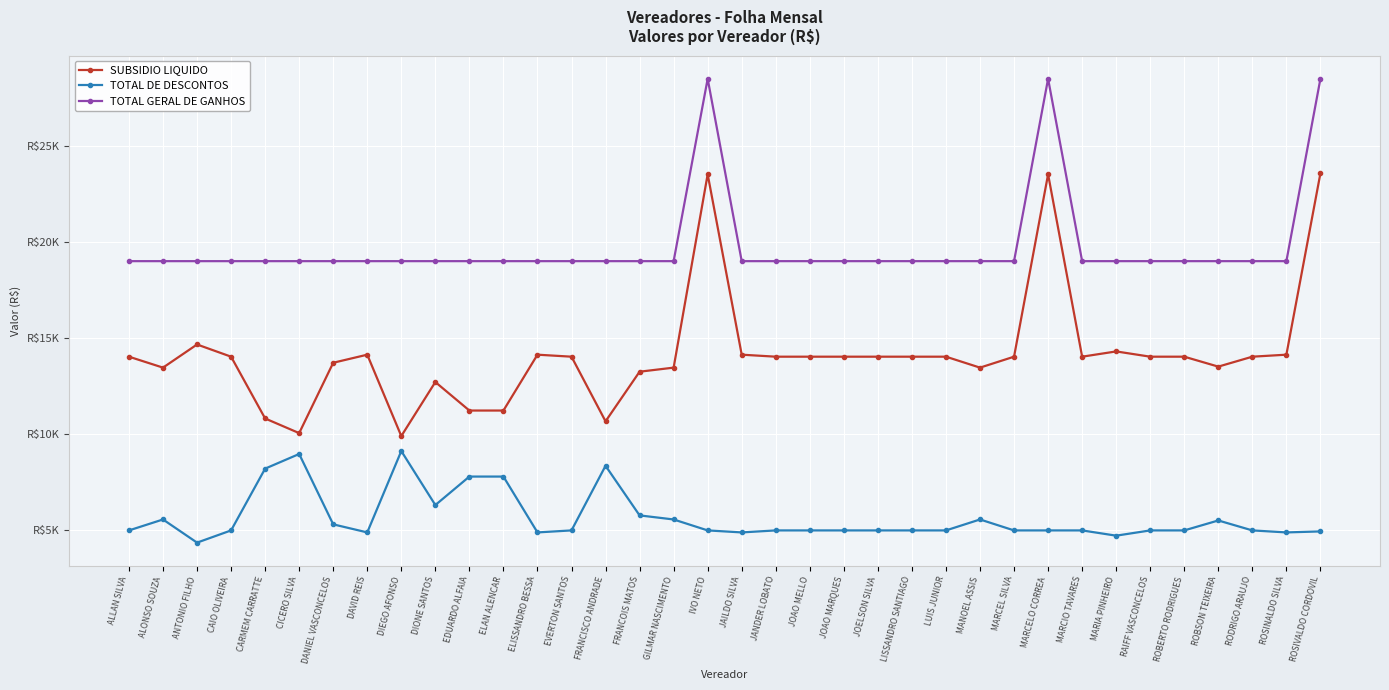

Reading left to right, what are all the values shown in this chart?

SUBSIDIO LIQUIDO: 14018.1	13448.4	14653.9	14018.1	10801.3	10039.3	13702.1	14122.4	9885.7	12698.1	11214.5	11214.5	14122.4	14018.1	10653.8	13236.2	13448.4	23514.0	14122.4	14018.1	14018.1	14018.1	14018.1	14018.1	14018.1	13448.4	14018.1	23514.0	14018.1	14291.9	14018.1	14018.1	13500.5	14018.1	14122.4	23566.1
TOTAL DE DESCONTOS: 4973.5	5543.3	4337.8	4973.5	8190.4	8952.4	5289.6	4869.3	9106.0	6293.5	7777.2	7777.2	4869.3	4973.5	8337.9	5755.5	5543.3	4973.5	4869.3	4973.5	4973.5	4973.5	4973.5	4973.5	4973.5	5543.3	4973.5	4973.5	4973.5	4699.8	4973.5	4973.5	5491.2	4973.5	4869.3	4921.4
TOTAL GERAL DE GANHOS: 18991.7	18991.7	18991.7	18991.7	18991.7	18991.7	18991.7	18991.7	18991.7	18991.7	18991.7	18991.7	18991.7	18991.7	18991.7	18991.7	18991.7	28487.5	18991.7	18991.7	18991.7	18991.7	18991.7	18991.7	18991.7	18991.7	18991.7	28487.5	18991.7	18991.7	18991.7	18991.7	18991.7	18991.7	18991.7	28487.5